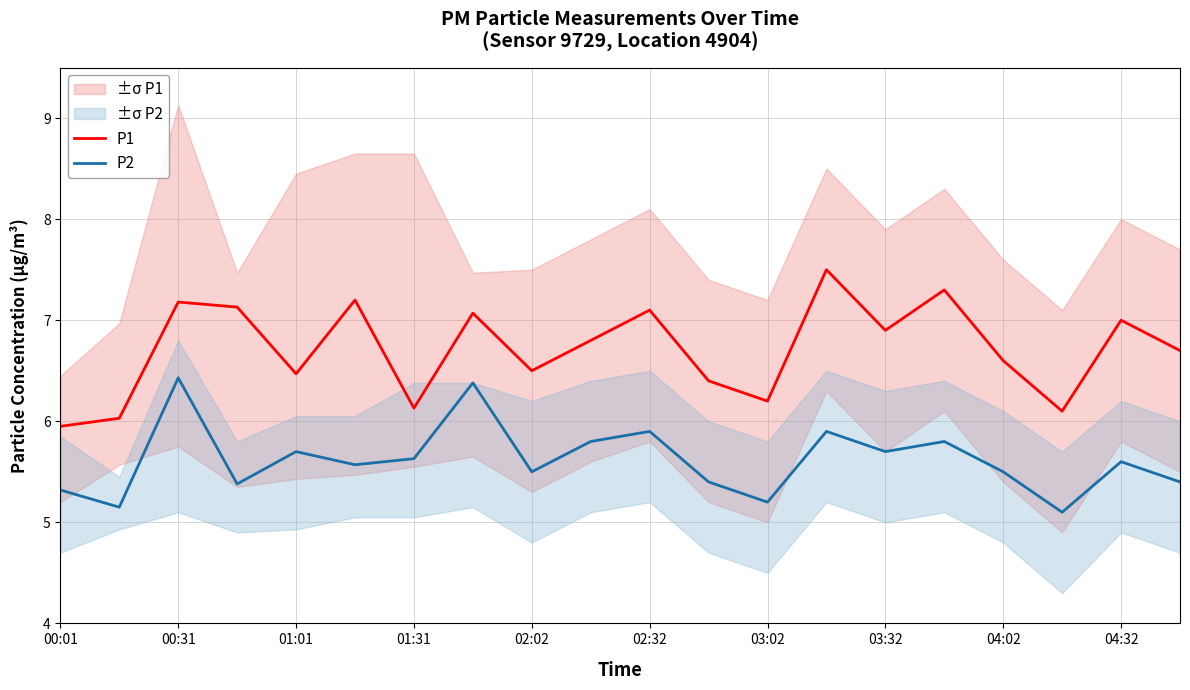

What is the highest value of the P2 series?

6.4